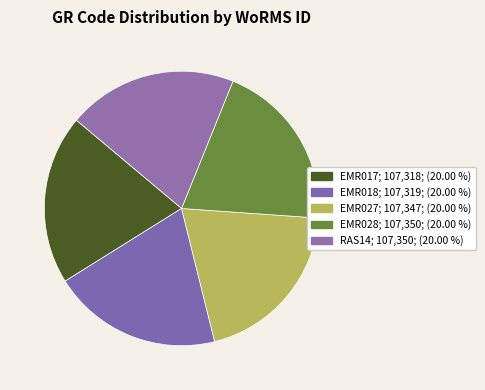

Is there any slice that represents more than half of the pie?

No